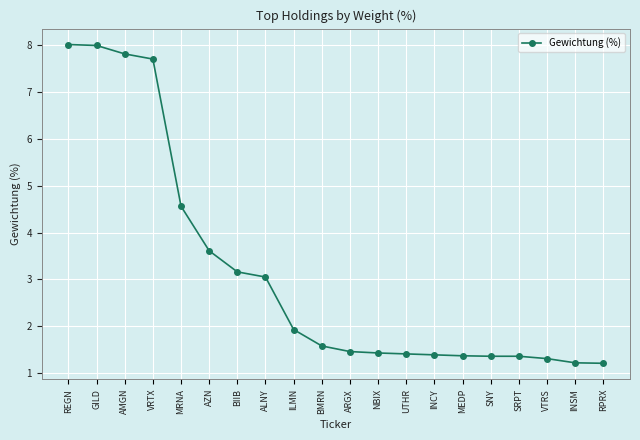

Where is the data nearest to the value 4?

AZN